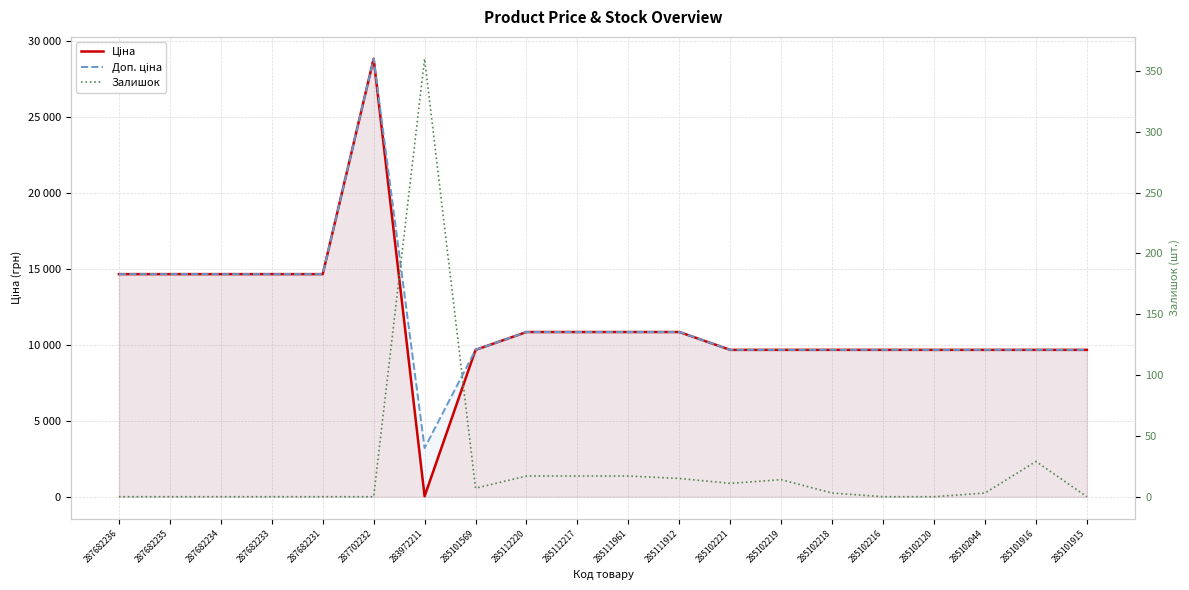

Which series has the largest range (max minus min)?

Ціна